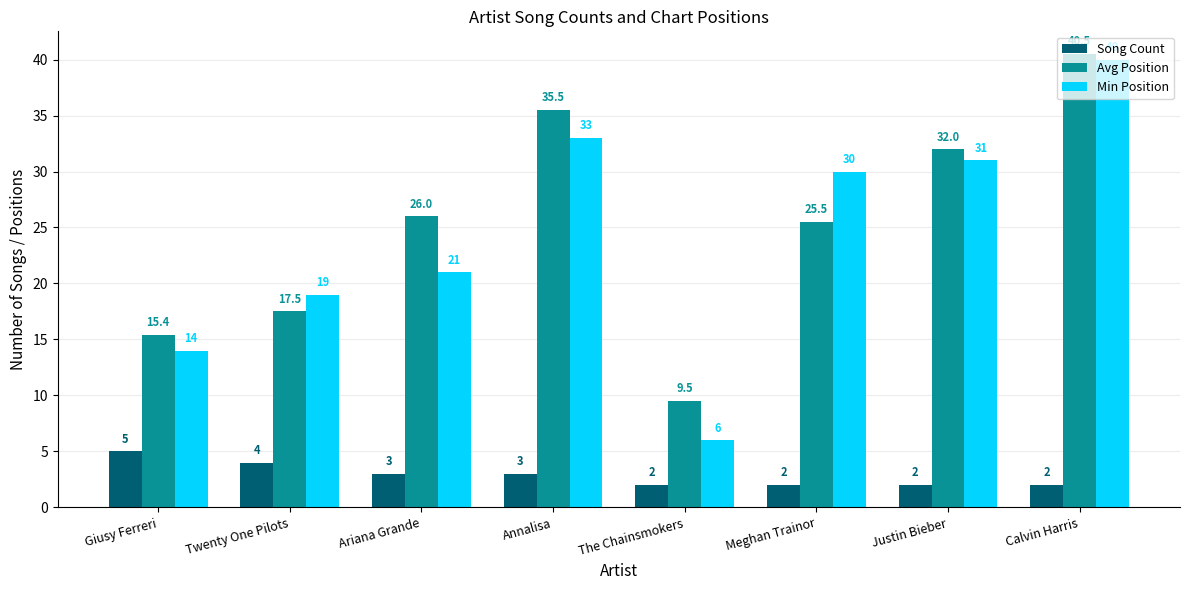

Reading left to right, extract all data points from this chart.

Song Count: 5.0	4.0	3.0	3.0	2.0	2.0	2.0	2.0
Avg Position: 15.4	17.5	26.0	35.5	9.5	25.5	32.0	40.5
Min Position: 14.0	19.0	21.0	33.0	6.0	30.0	31.0	40.0